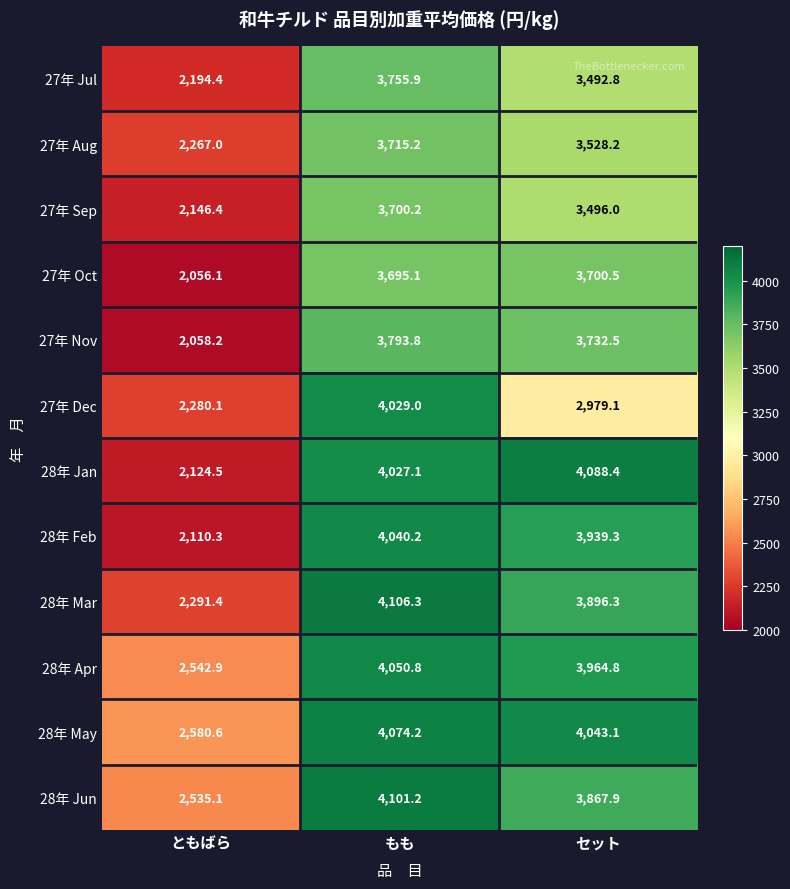

At which category is the sum across all series the highest?

もも